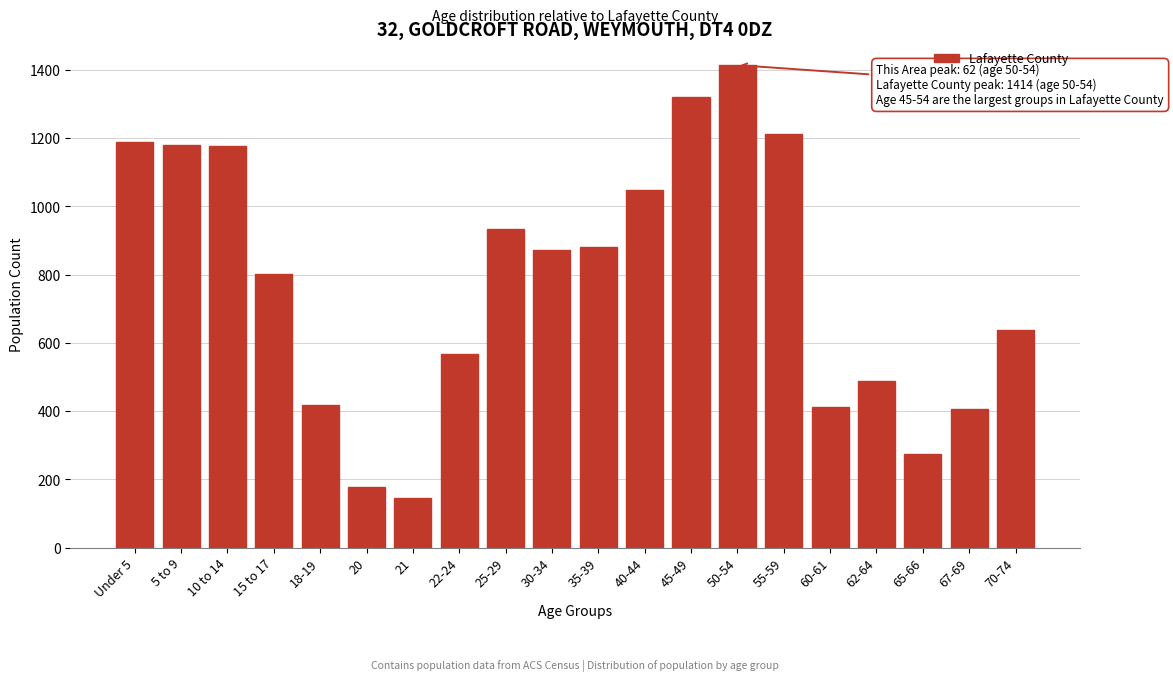

What is the label of the 13th bar from the right?

22-24